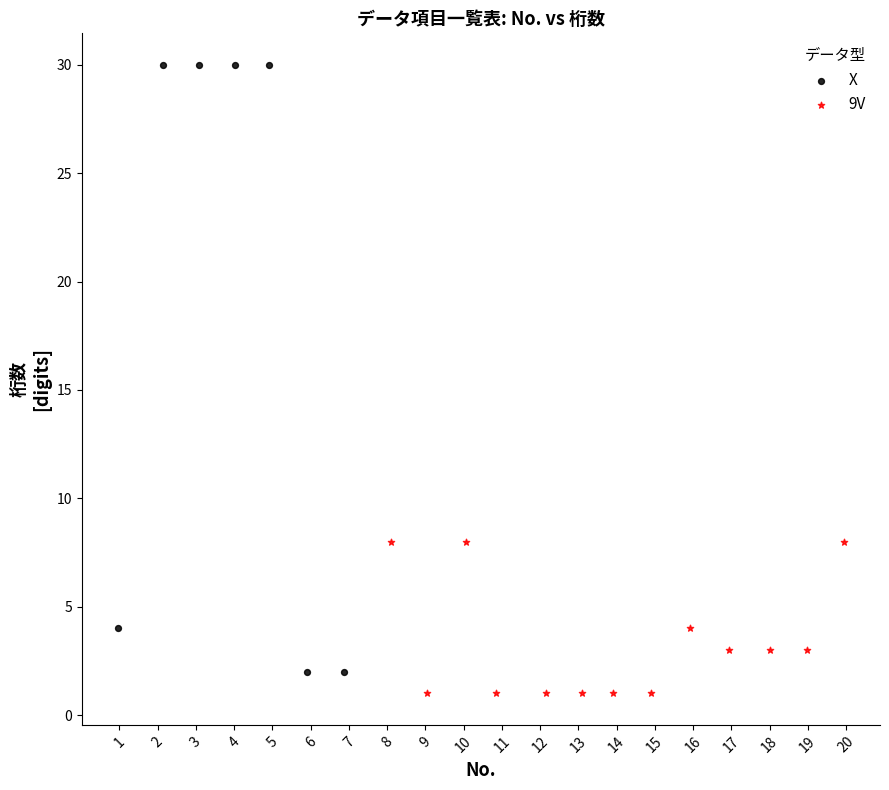

Which series has the widest spread of Y values?

X